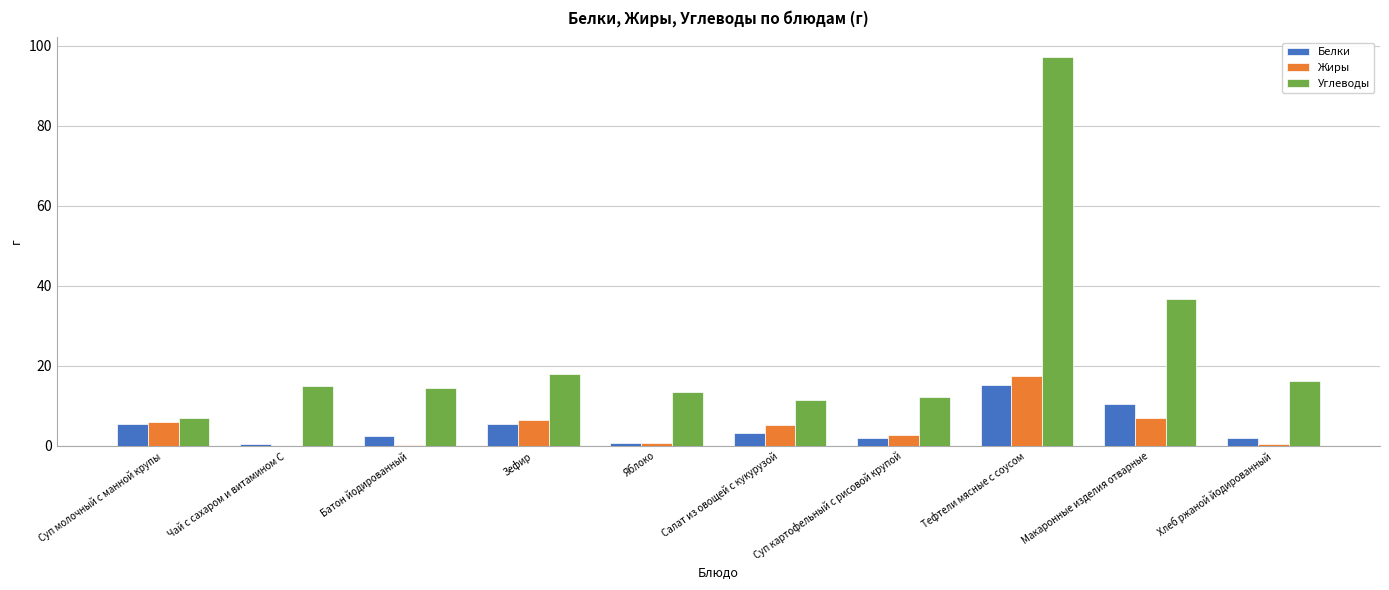

What value does the Жиры series have at Макаронные изделия отварные?

6.9